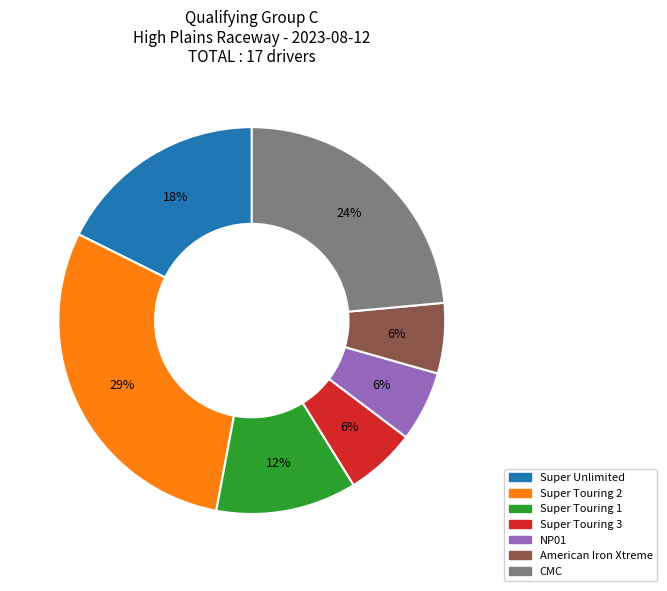

Which category has the biggest portion of the pie?

Super Touring 2